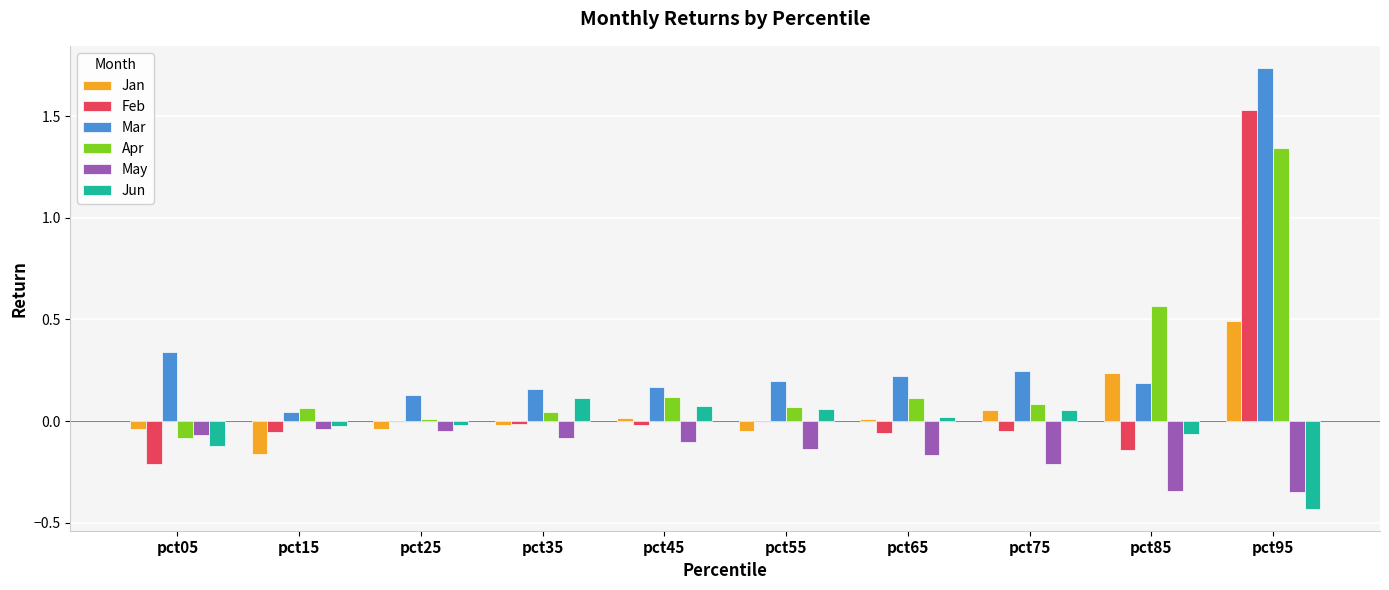

True or false: Feb has a value of -0.0 at pct45.

True